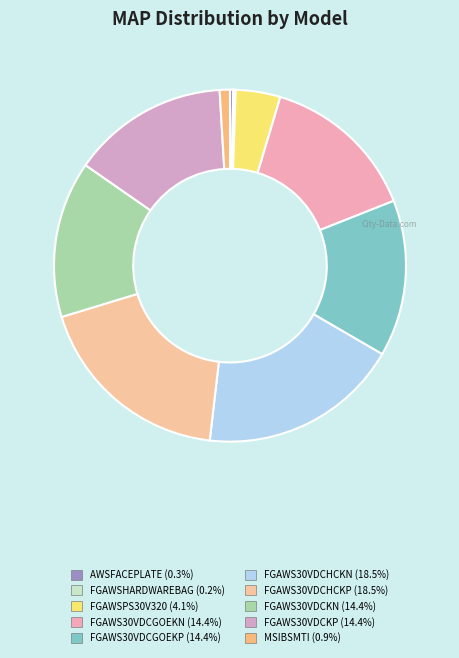

Count the number of slices in the pie.

10